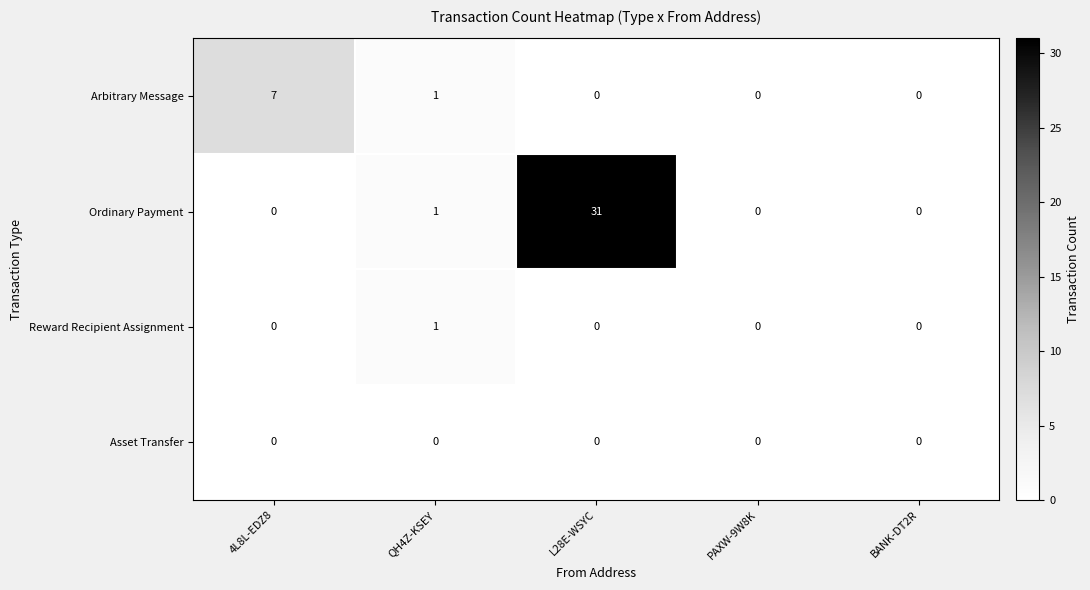

Is it true that Asset Transfer equals 0 at QH4Z-KSEY?

True